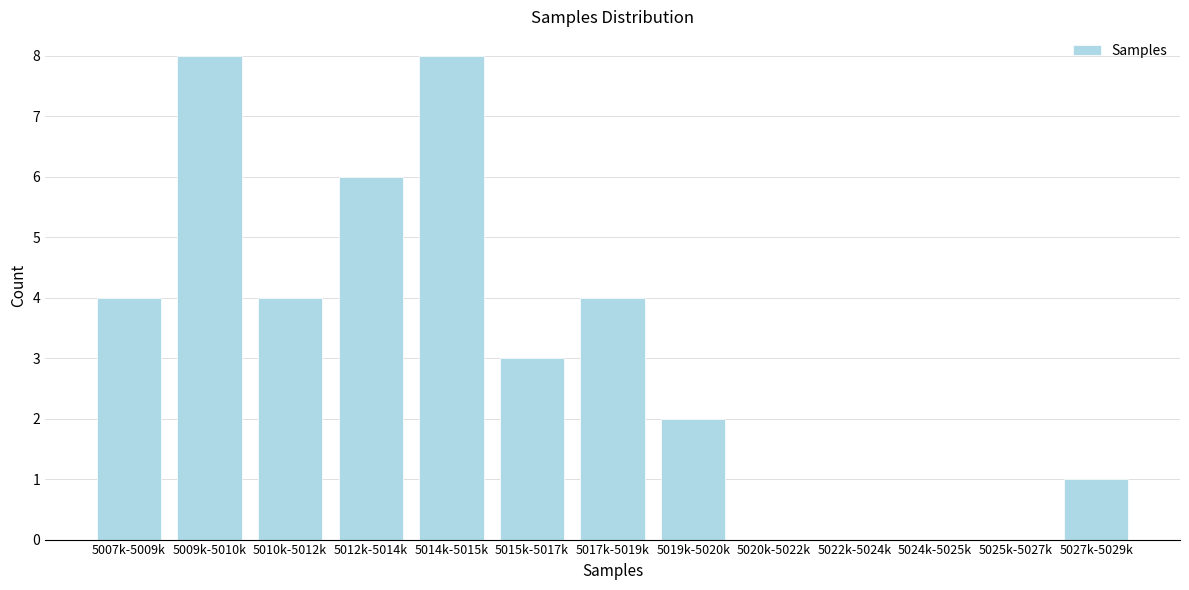

Reading left to right, transcribe all the data shown in this chart.

5007k-5009k=4	5009k-5010k=8	5010k-5012k=4	5012k-5014k=6	5014k-5015k=8	5015k-5017k=3	5017k-5019k=4	5019k-5020k=2	5020k-5022k=0	5022k-5024k=0	5024k-5025k=0	5025k-5027k=0	5027k-5029k=1